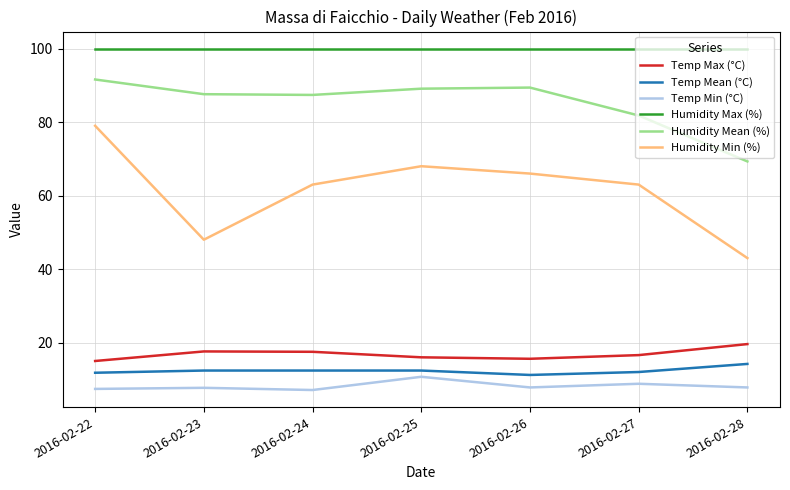

True or false: Humidity Min (%) and Temp Min (°C) cross at least once.

False